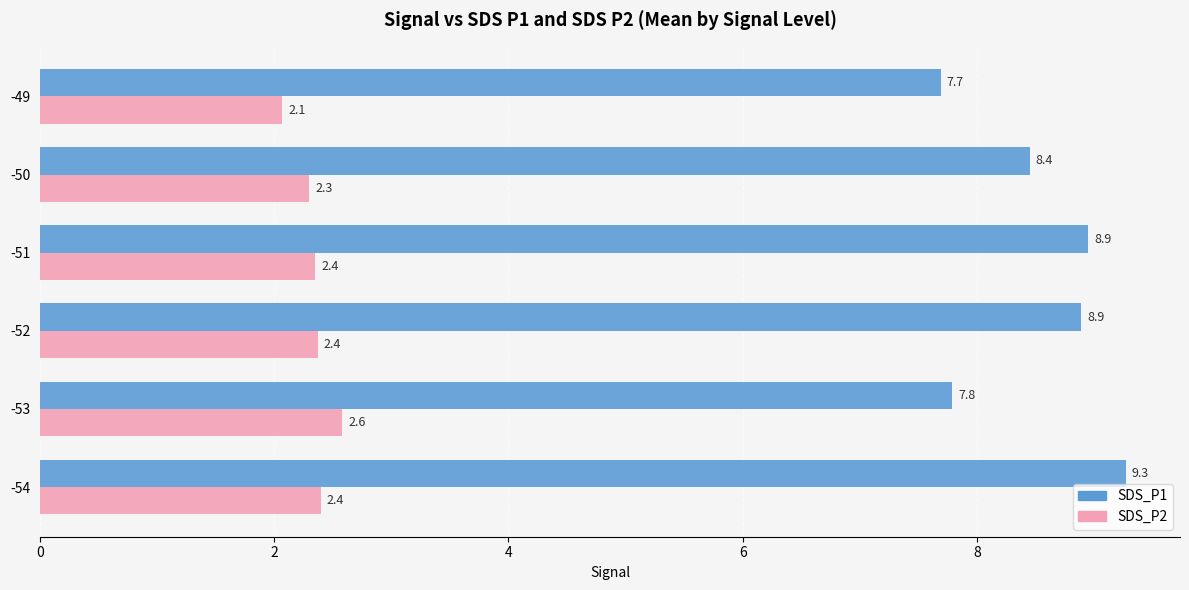

What is the highest value of the SDS_P1 series?

9.3